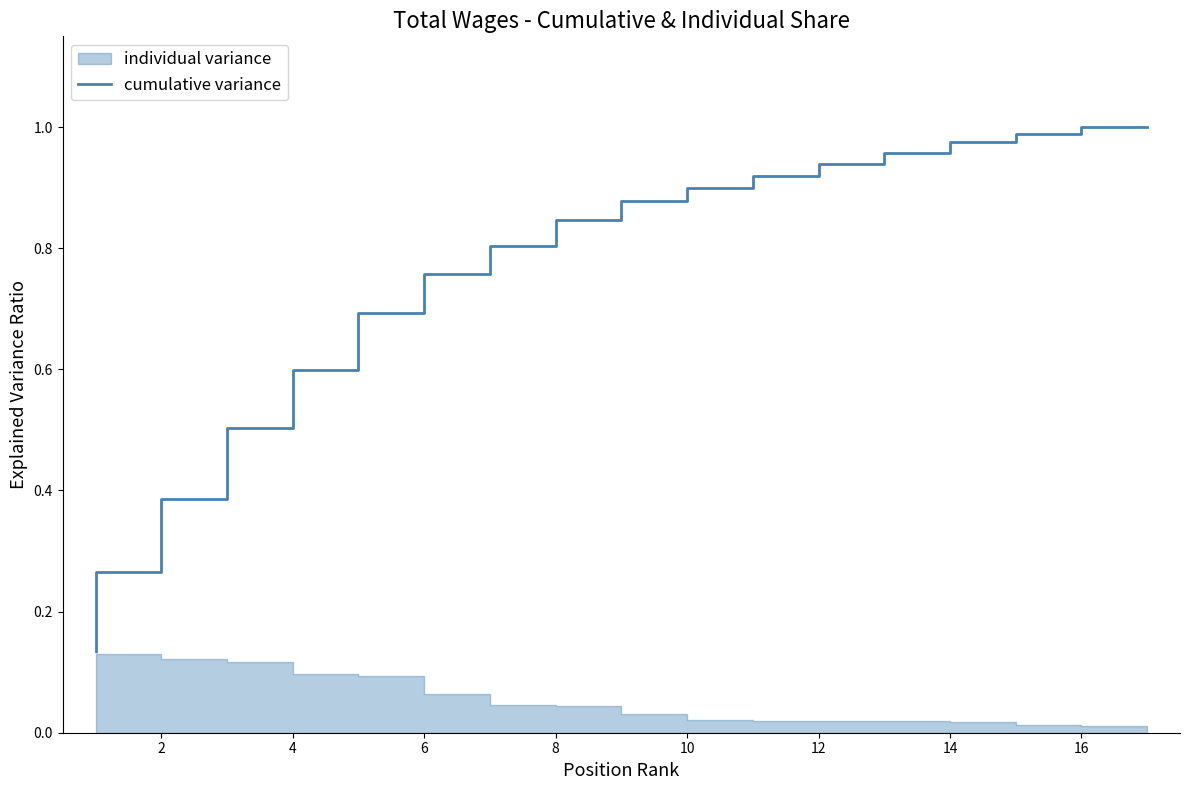

The value of cumulative variance at 8 is 0.8. True or false?

True